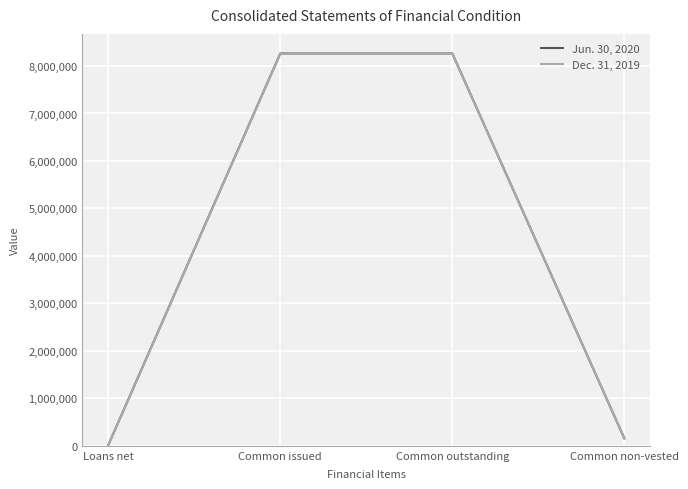

What is the sum of all Dec. 31, 2019 values?

16691063